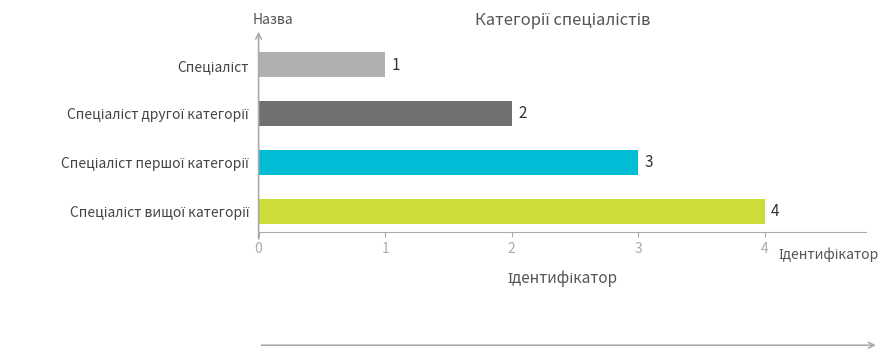

Count the values in the range 2 to 4.

3